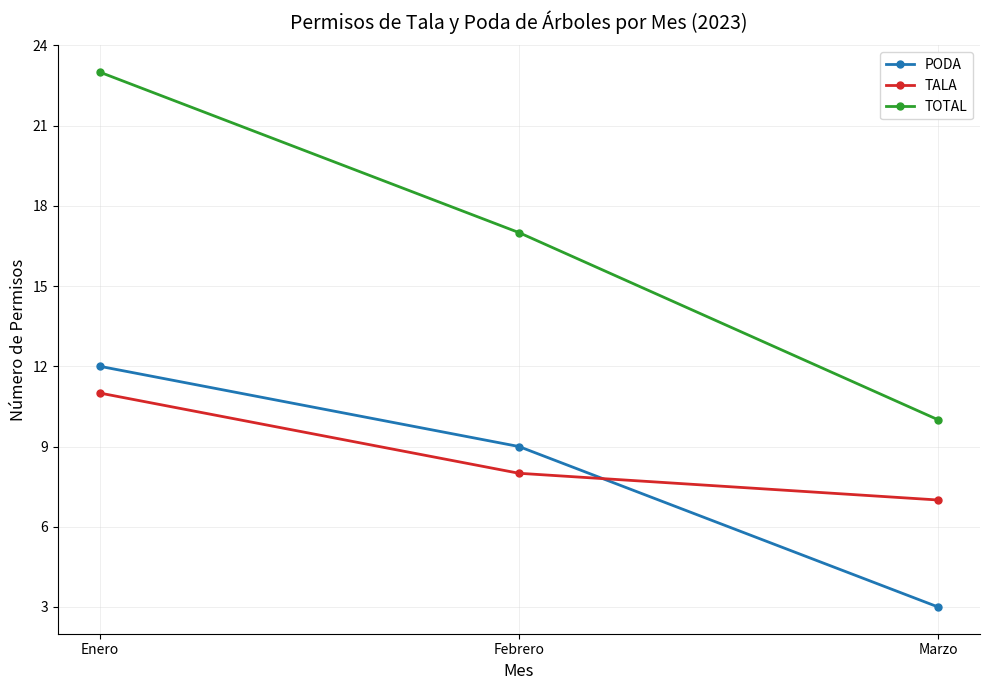

What is the difference between the maximum and minimum values in the PODA series?

9